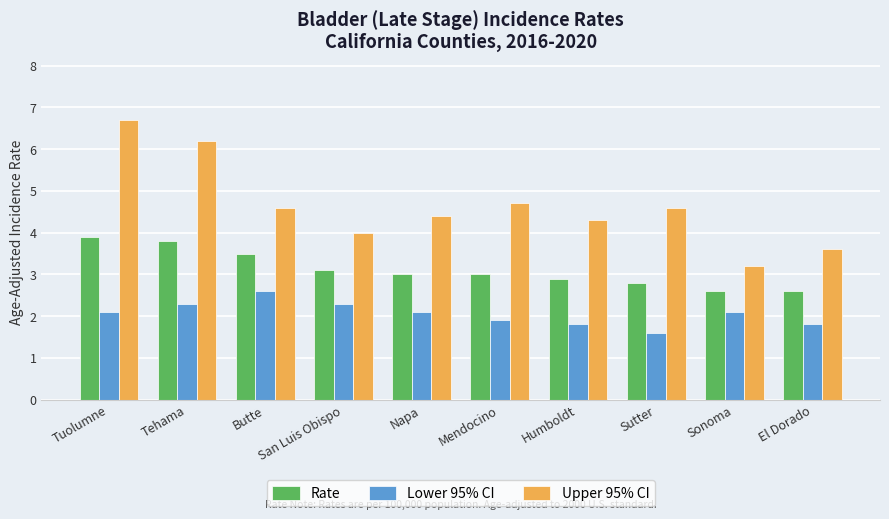

Rank the series at San Luis Obispo from highest to lowest value.

Upper 95% CI, Rate, Lower 95% CI